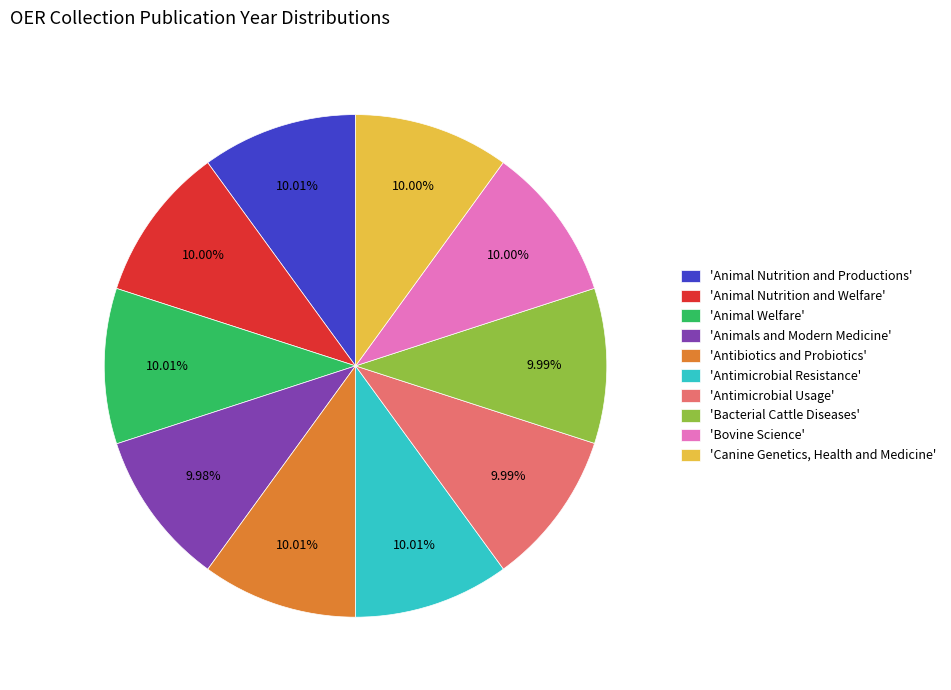

Is 'Antibiotics and Probiotics' the majority of the pie?

No